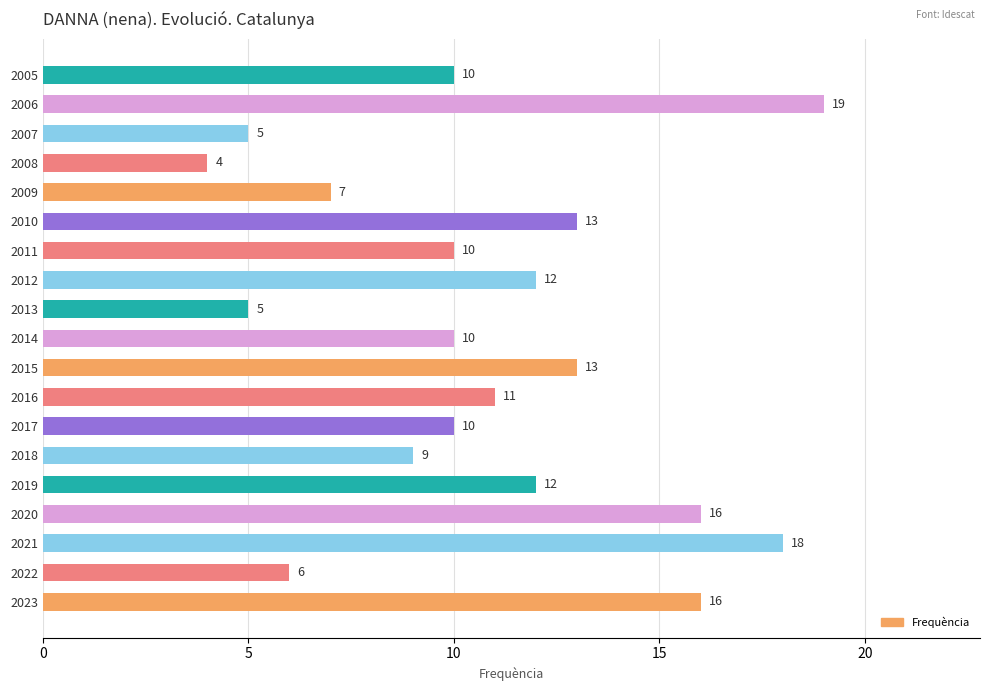

Which category has the lowest value across all series?

2008